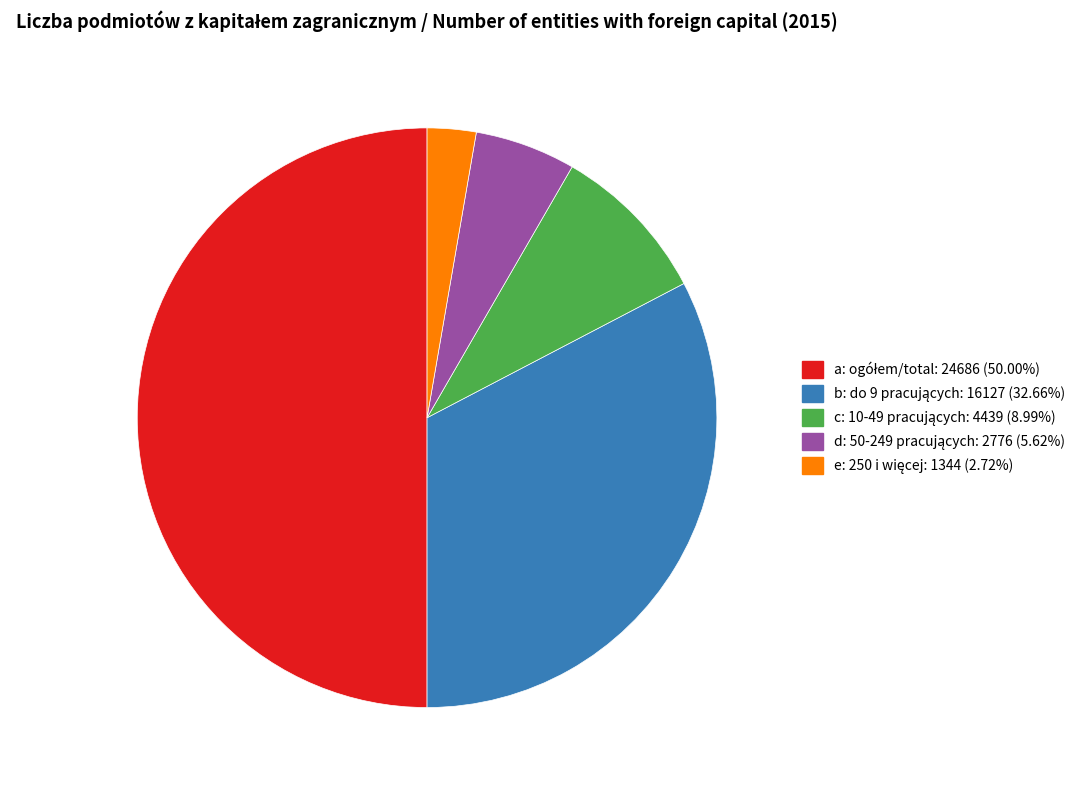

Count the number of slices in the pie.

5